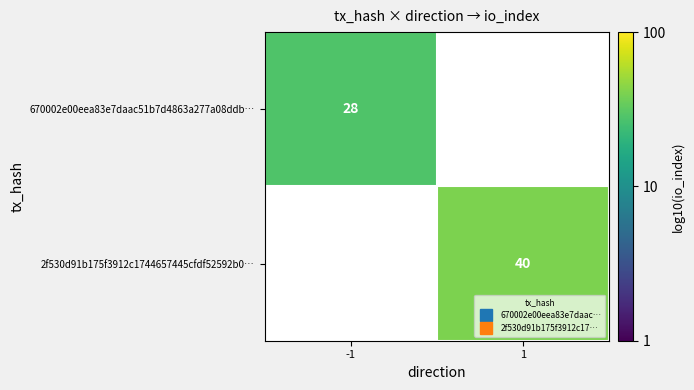

At how many categories does at least one series exceed 1?

2